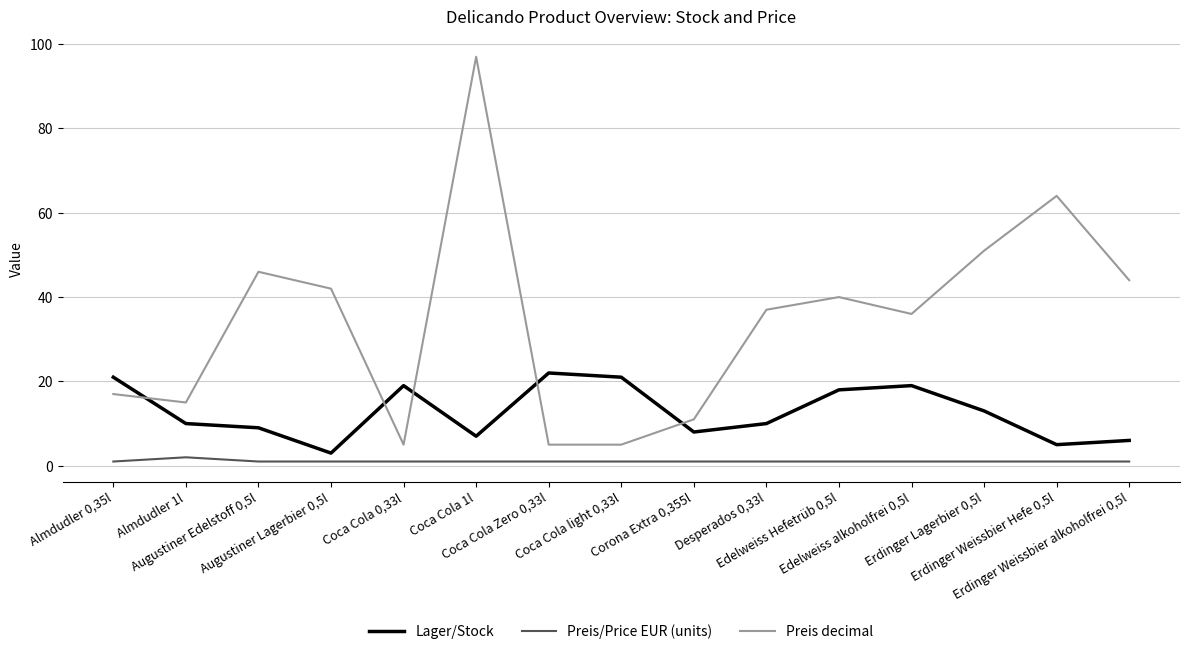

List the series in order of their overall mean, highest first.

Preis decimal, Lager/Stock, Preis/Price EUR (units)